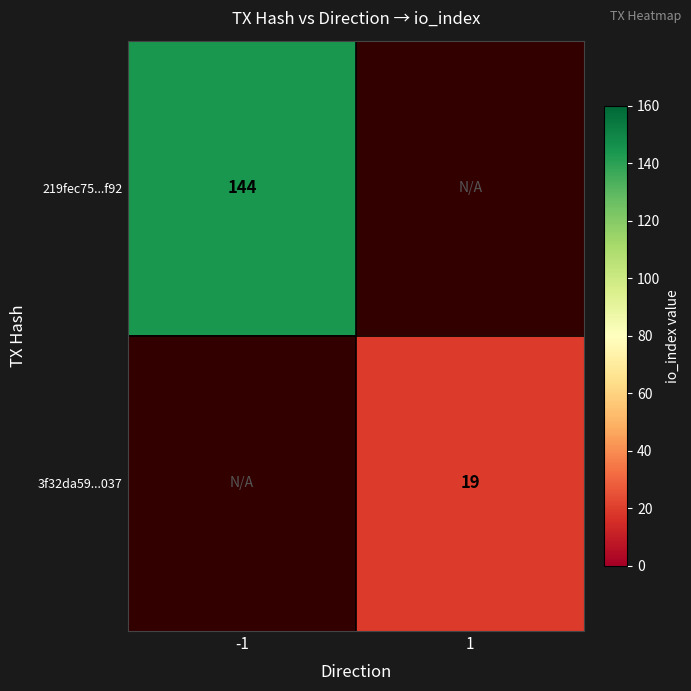

Is the value of 3f32da59...037 at 1 greater than the value of 219fec75...f92 at -1?

No